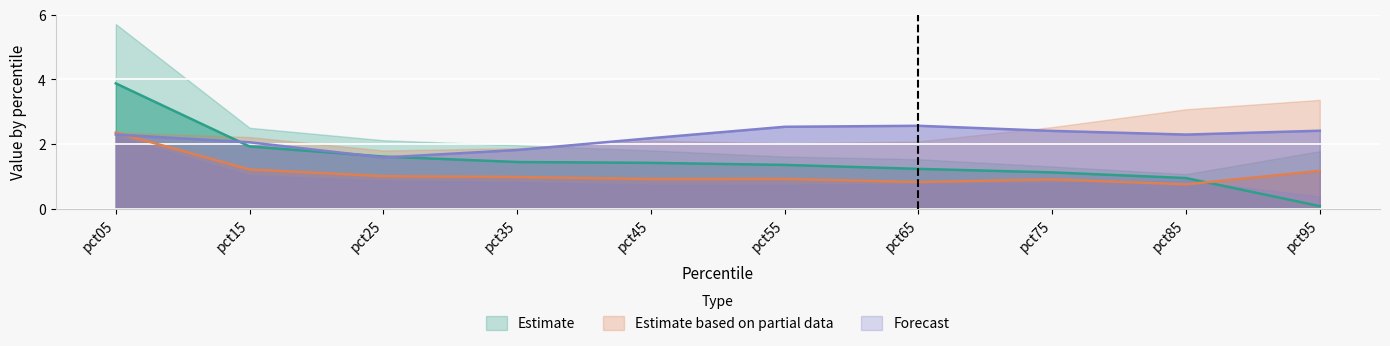

True or false: Feb has a value of 1.6 at pct75.

False